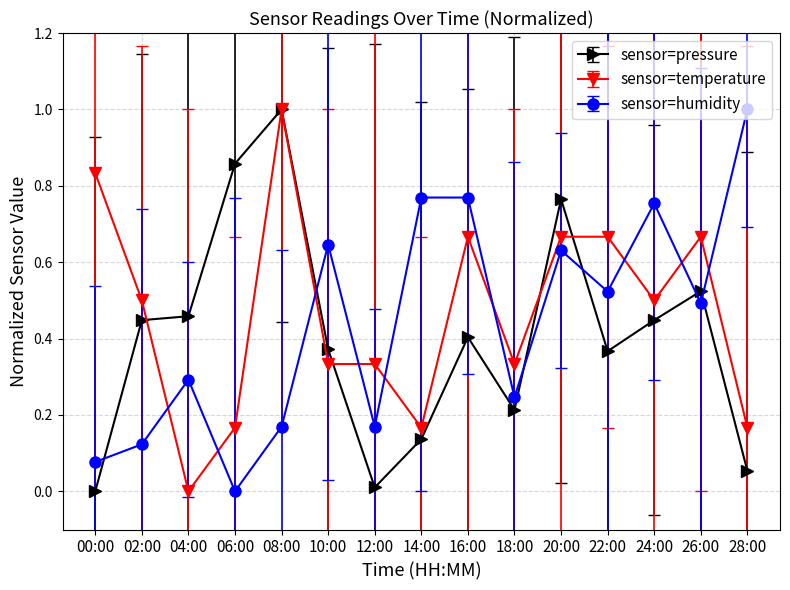

What is the maximum value shown in the chart?

1.0